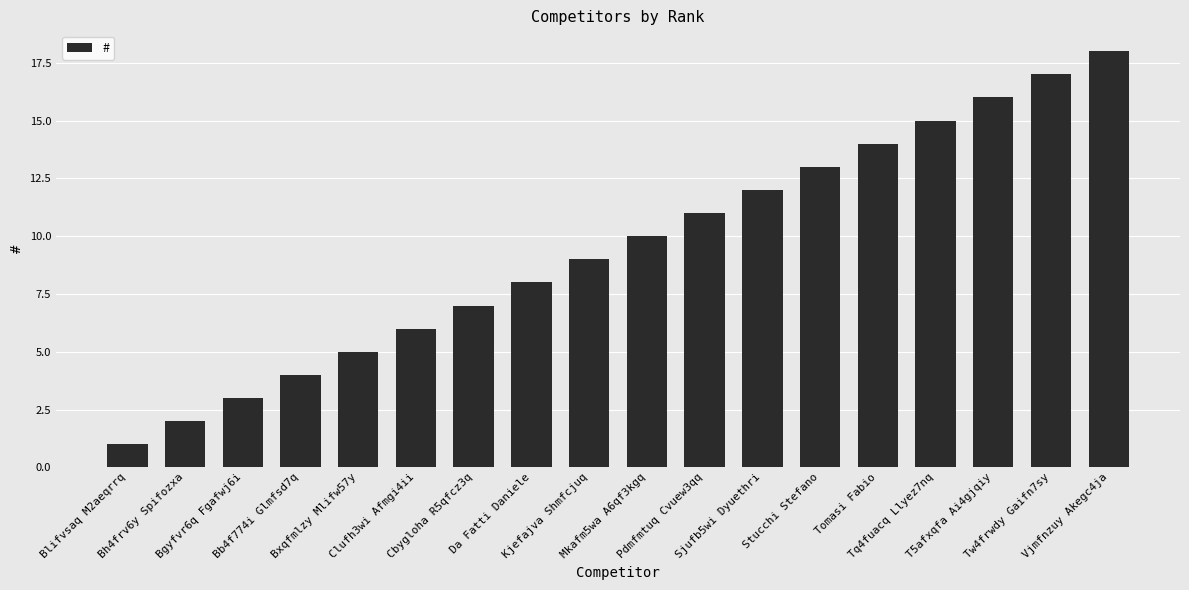

Is it true that the value at Da Fatti Daniele is 11?

False